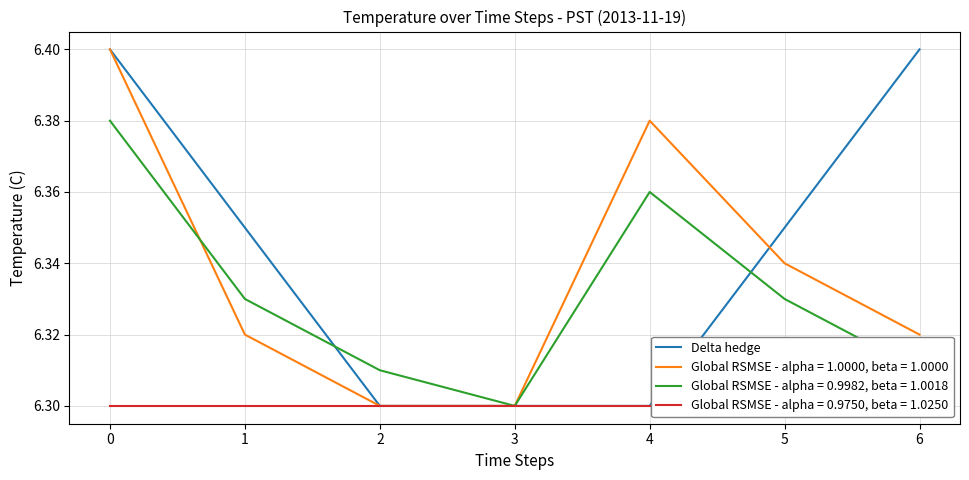

What is the difference between the maximum and minimum values?

0.1